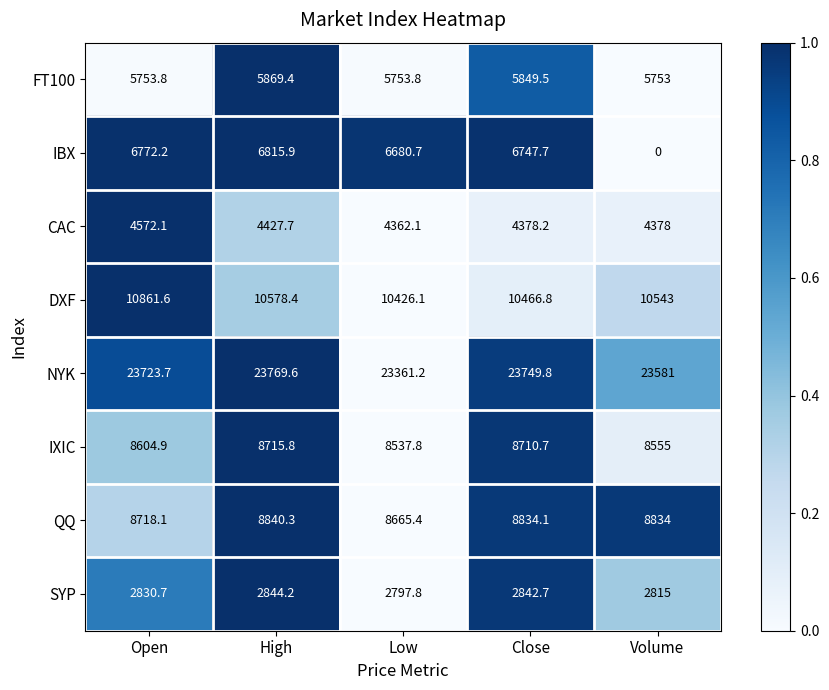

What is the minimum value for SYP?

2797.8